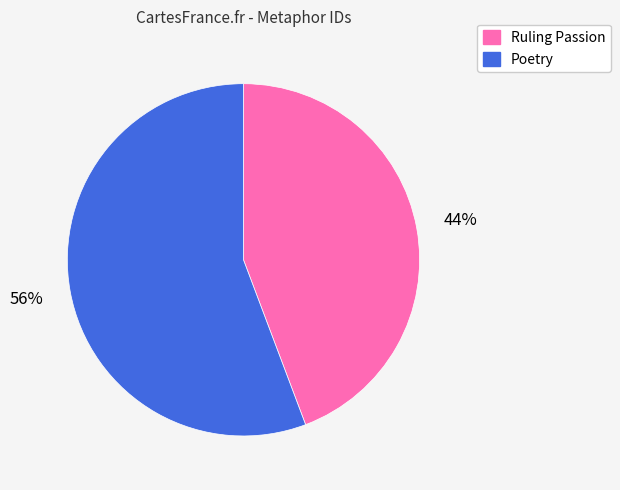

How many segments does this pie chart have?

2